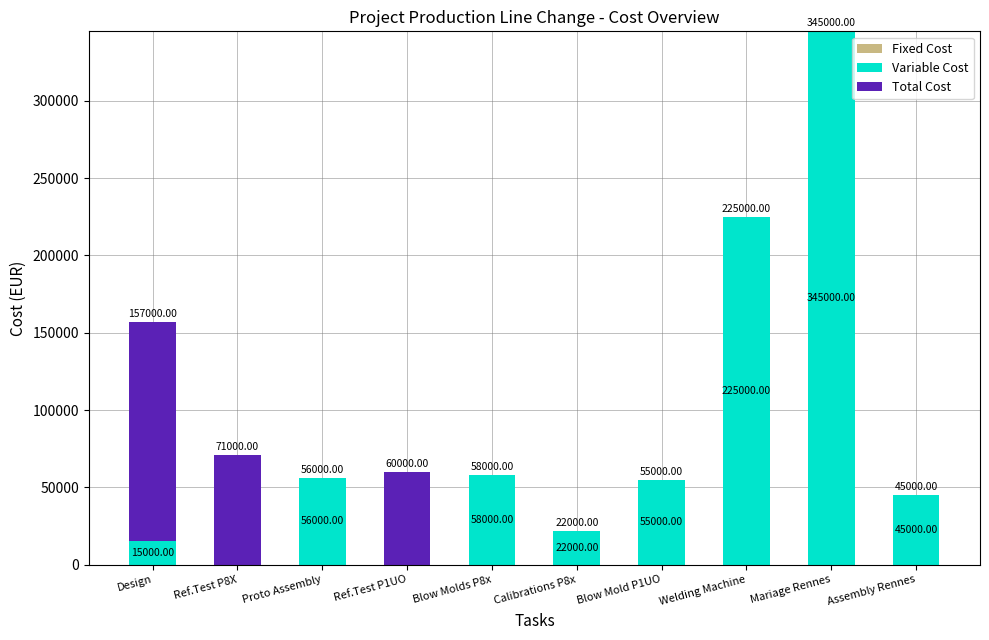

How many series are shown in this chart?

2